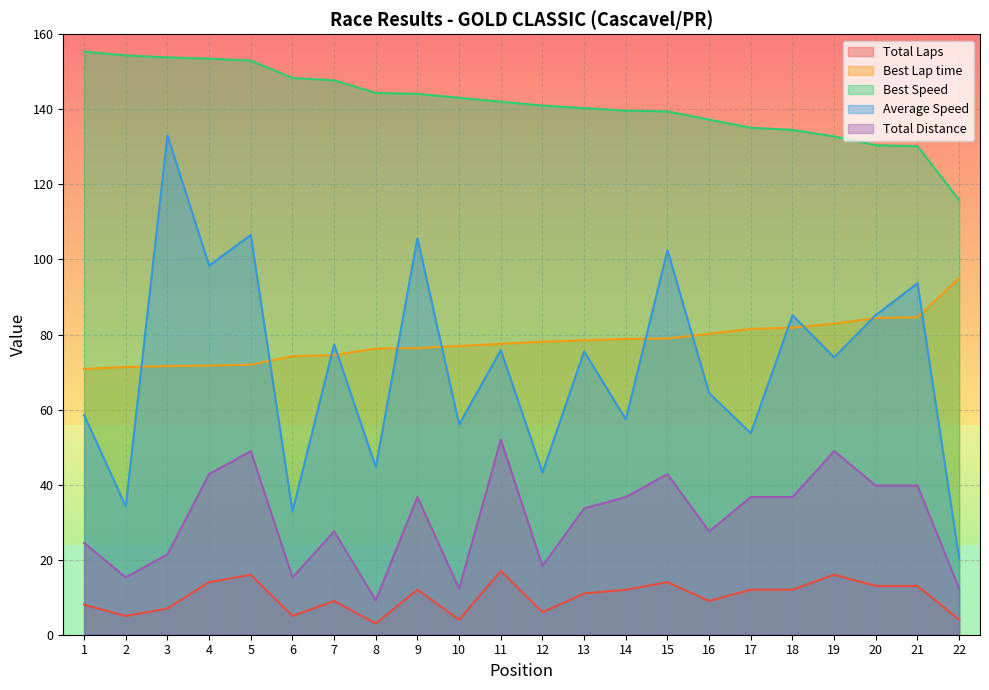

The value of Total Distance at 16 is 27.5. True or false?

True